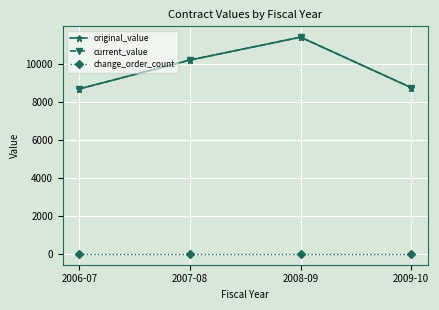

True or false: change_order_count has a value of 0 at 2009-10.

True